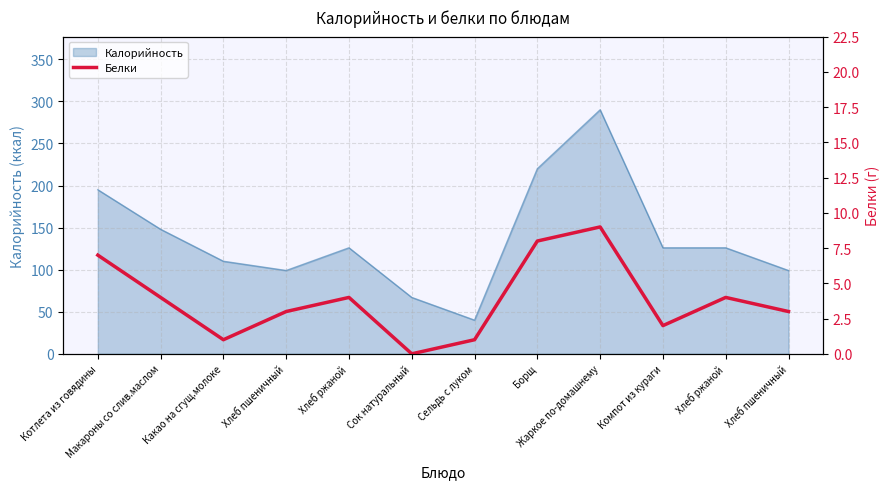

Is it true that the value at Компот из кураги is 3?

False